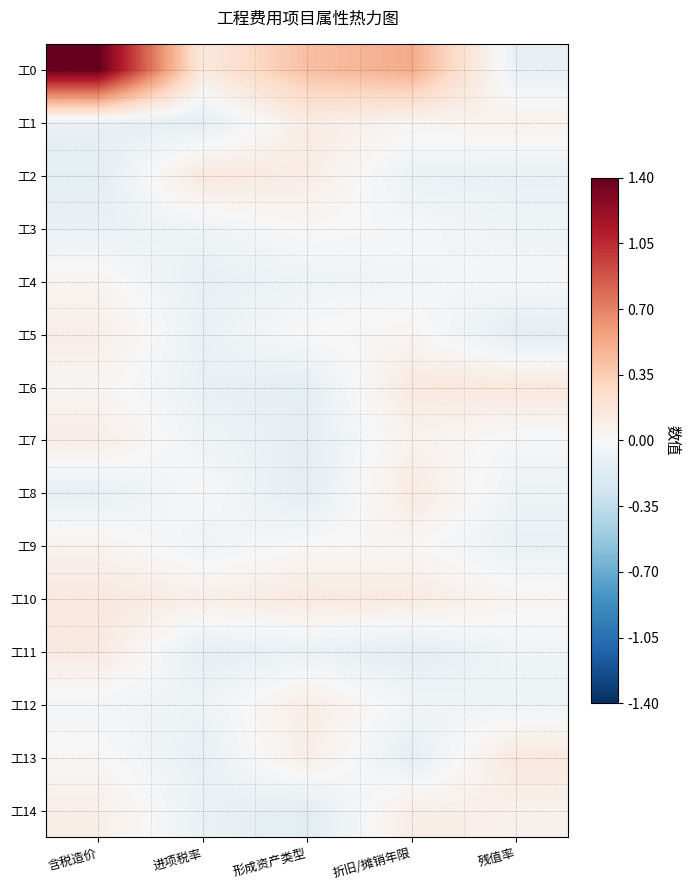

Which category has the highest value across all series?

含税造价